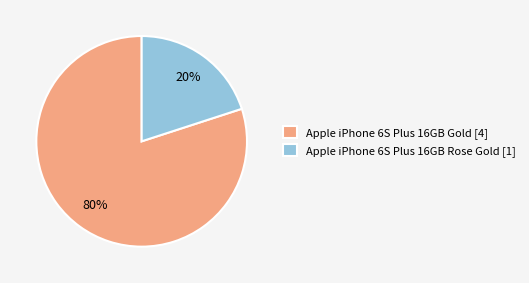

Which has a higher value, Apple iPhone 6S Plus 16GB Gold [4] or Apple iPhone 6S Plus 16GB Rose Gold [1]?

Apple iPhone 6S Plus 16GB Gold [4]